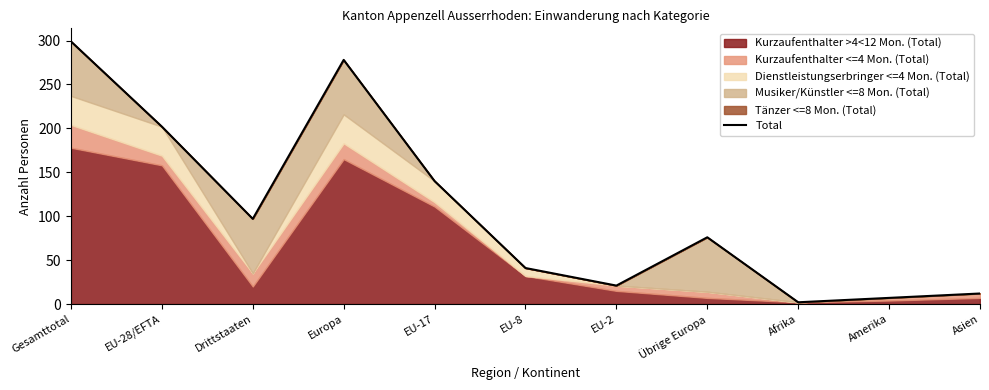

Is it true that the value at Drittstaaten is 148?

False